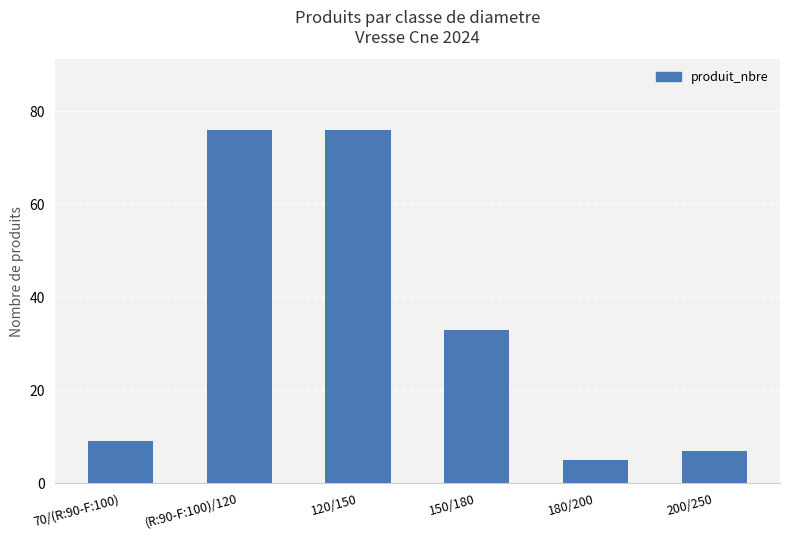

Is it true that the value at (R:90-F:100)/120 is 76?

True